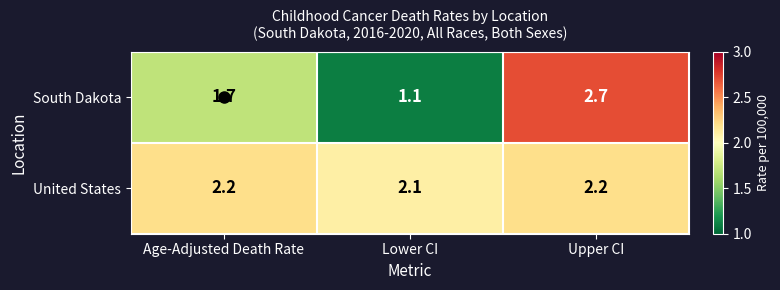

What is the average value of the United States series?

2.2